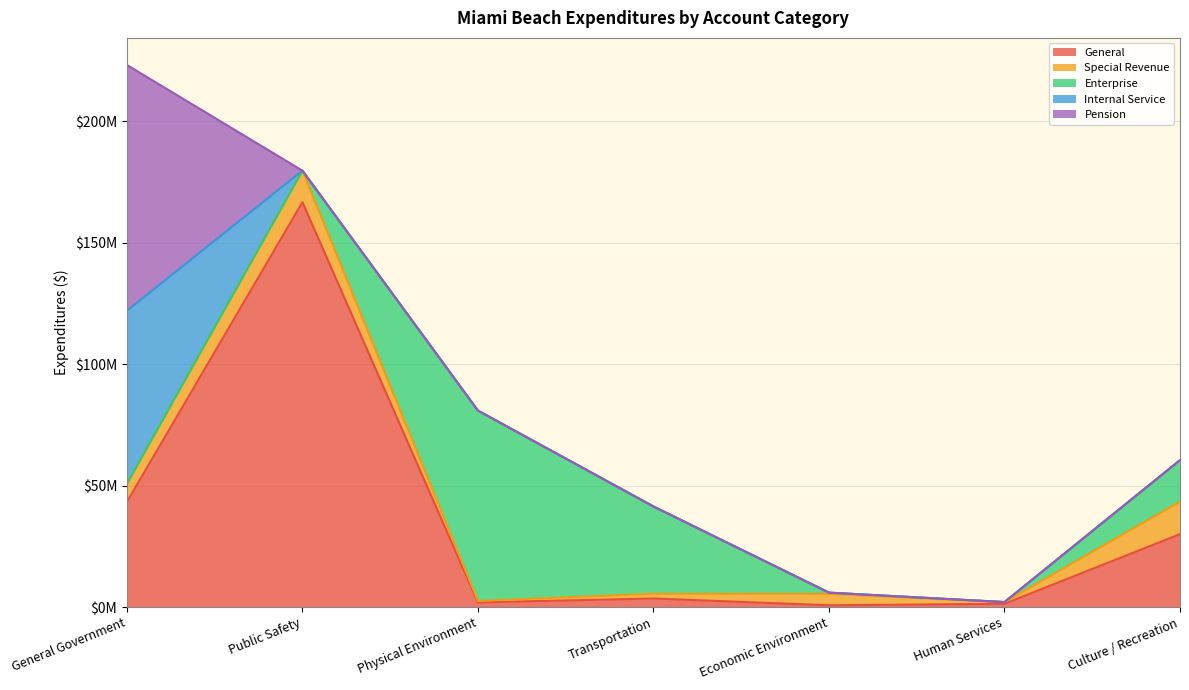

Which series ends up on top after the final intersection of Enterprise and General?

General